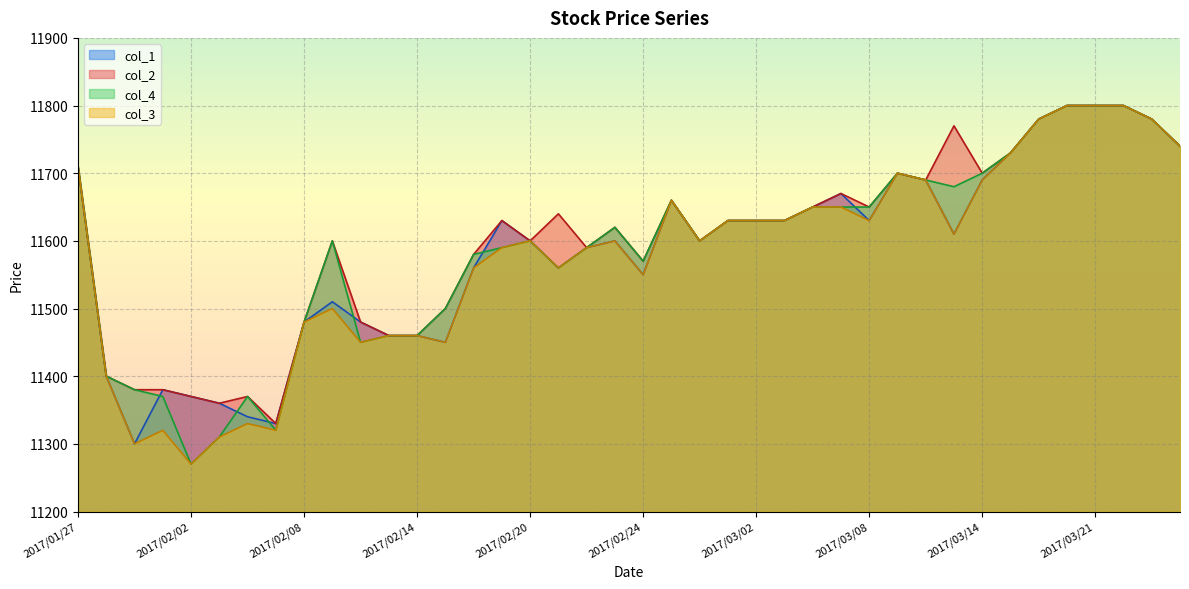

Where does the col_3 series first go above 11600?

2017/01/27